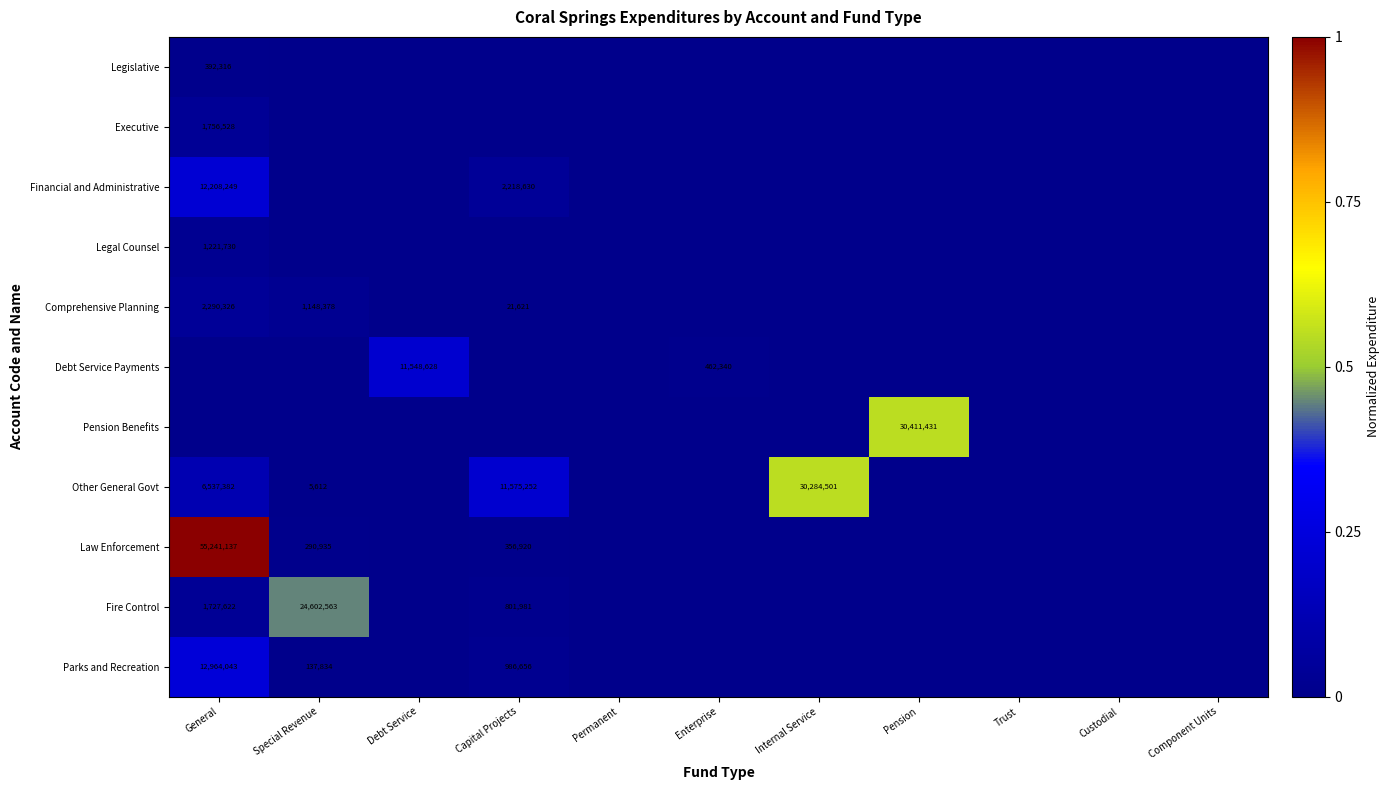

Which category has the highest value in the Legal Counsel series?

General